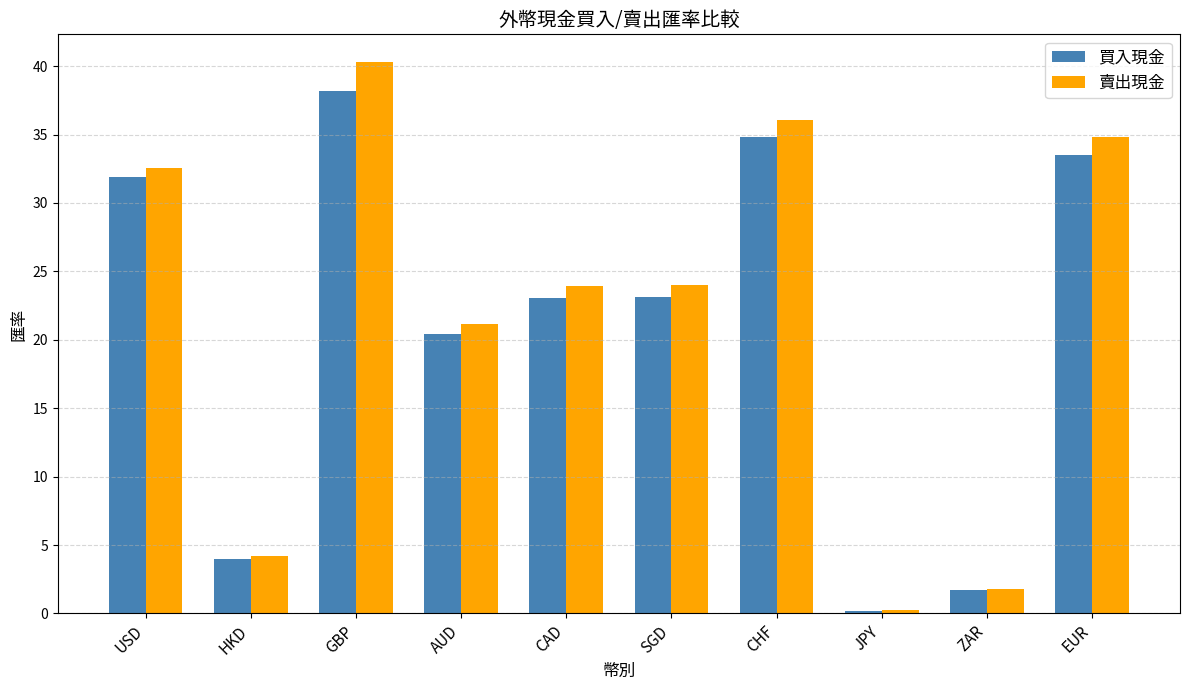

What is the label of the 10th bar from the left?

EUR